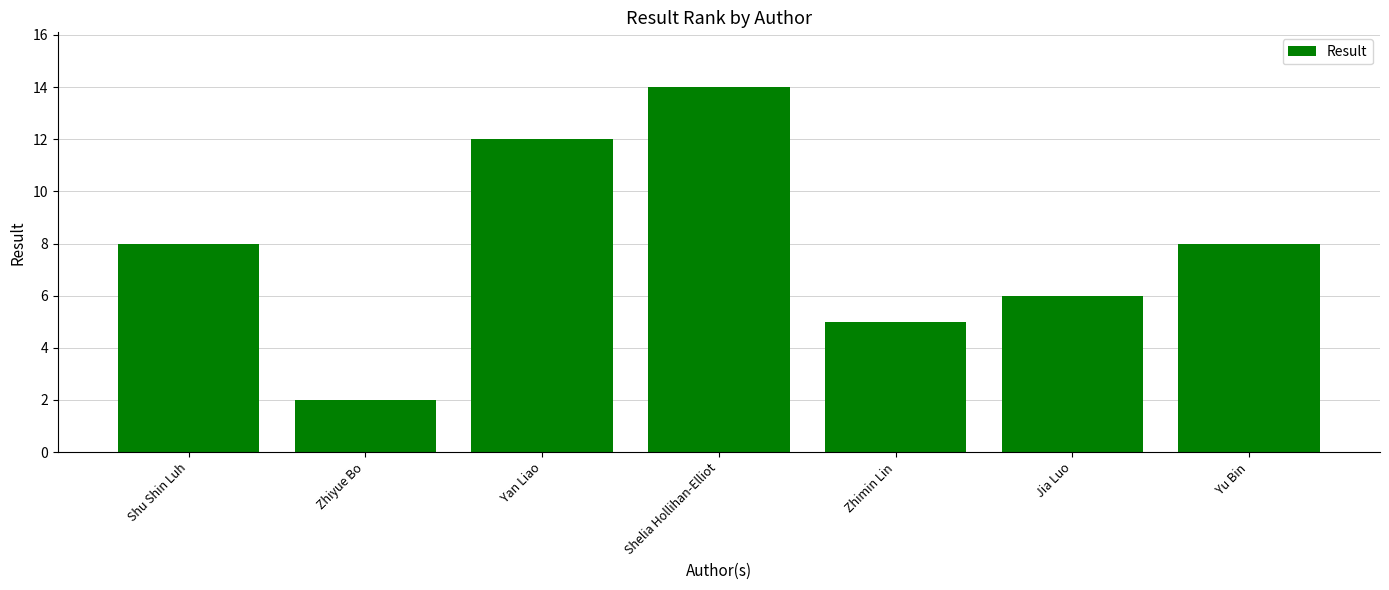

What is the label of the 6th bar from the left?

Jia Luo